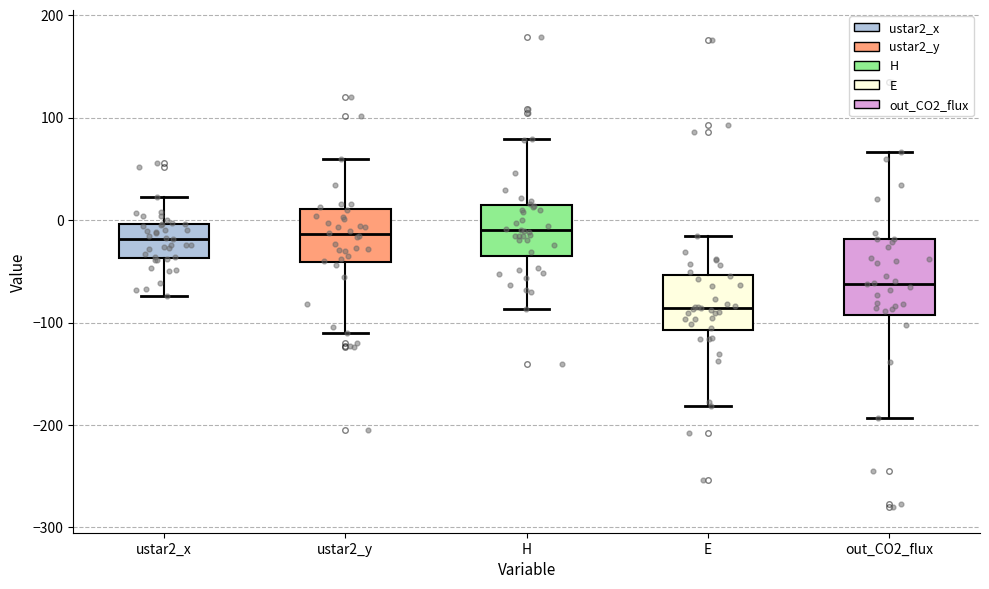

Reading left to right, read every box against the y-axis: the position of its median line, the range the box covers, and the ends of its whiskers. The values are not printed on the chart, so give them approximately, as read against the axis.

ustar2_x: median -20, box -40 to 0, whiskers -70 to 20
ustar2_y: median -10, box -40 to 10, whiskers -110 to 60
H: median -10, box -30 to 10, whiskers -90 to 80
E: median -90, box -110 to -50, whiskers -180 to -20
out_CO2_flux: median -60, box -90 to -20, whiskers -190 to 70